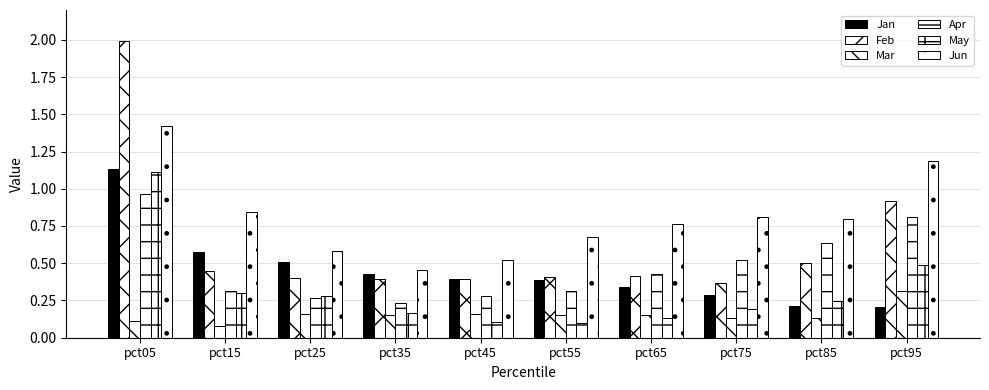

At which category is the sum across all series the highest?

pct05